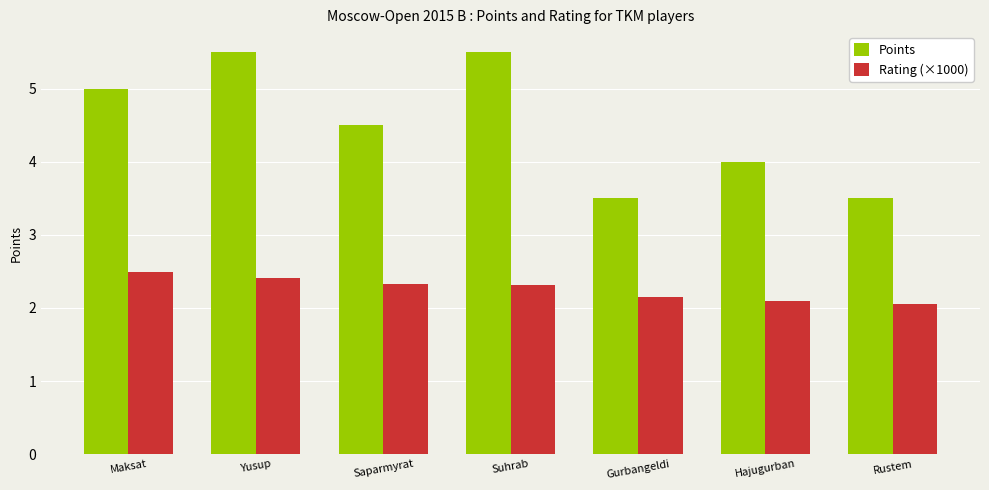

The Points series shows 2.4 at Gurbangeldi. True or false?

False